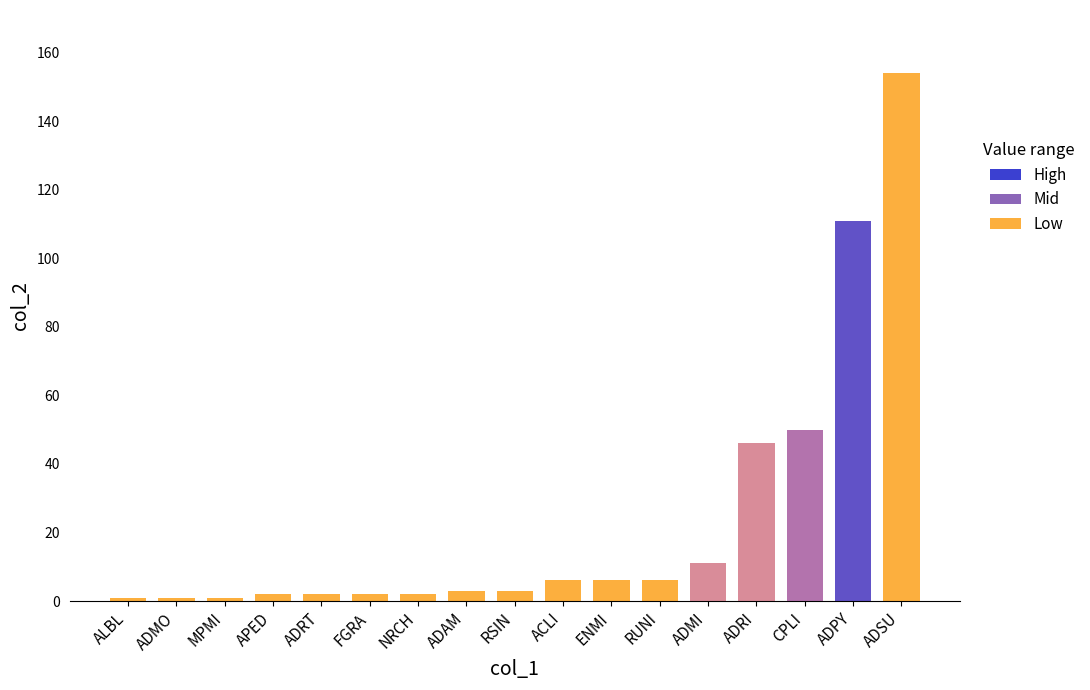

How many data points does each series have?

17